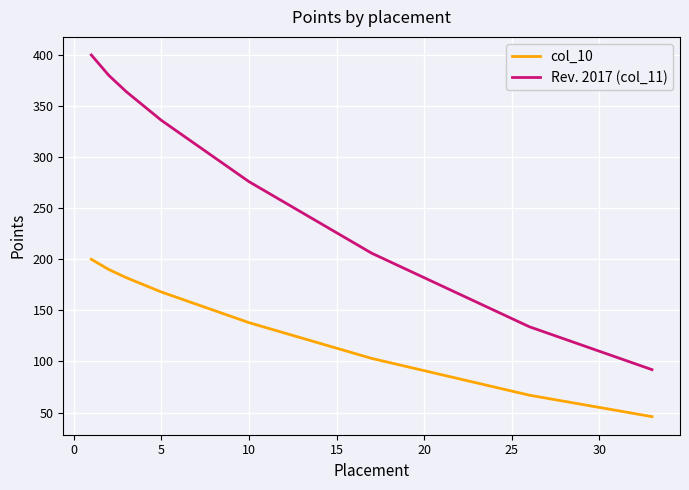

Rank the series by their average value, from lowest to highest.

col_10, Rev. 2017 (col_11)